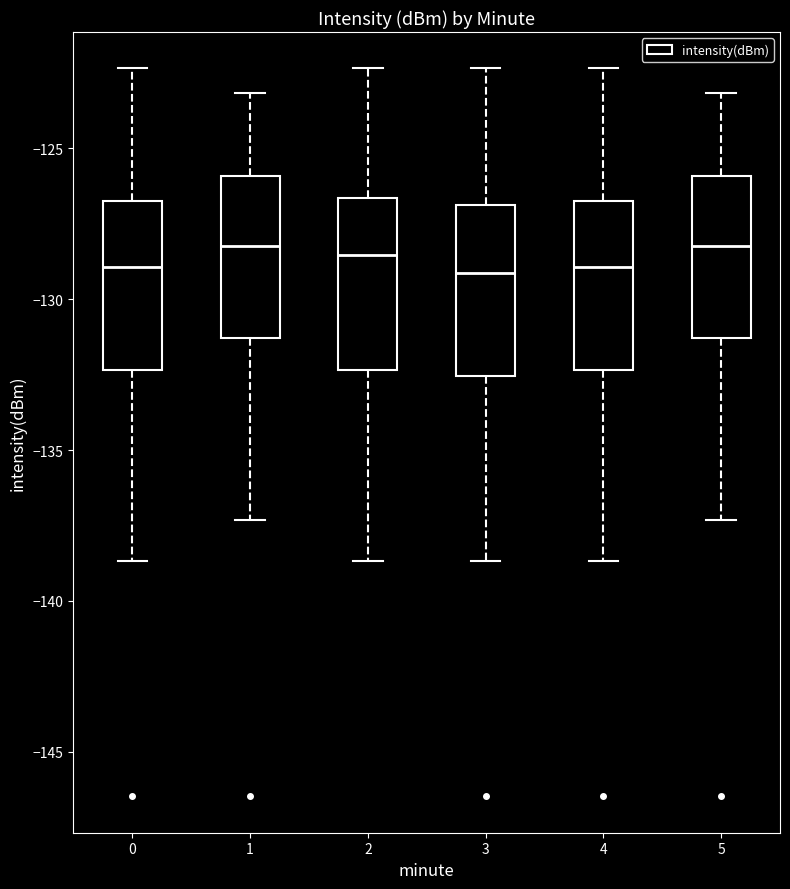

Where does the median line of the box at x = 2 sit on the y-axis? The values are not printed on the chart, so give them approximately, as read against the axis.

-128.5